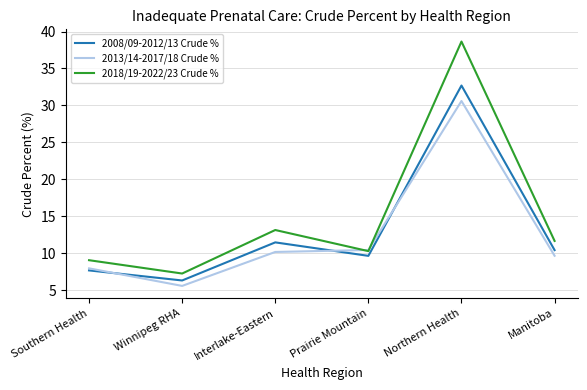

What is the total value across all series at Manitoba?

31.7